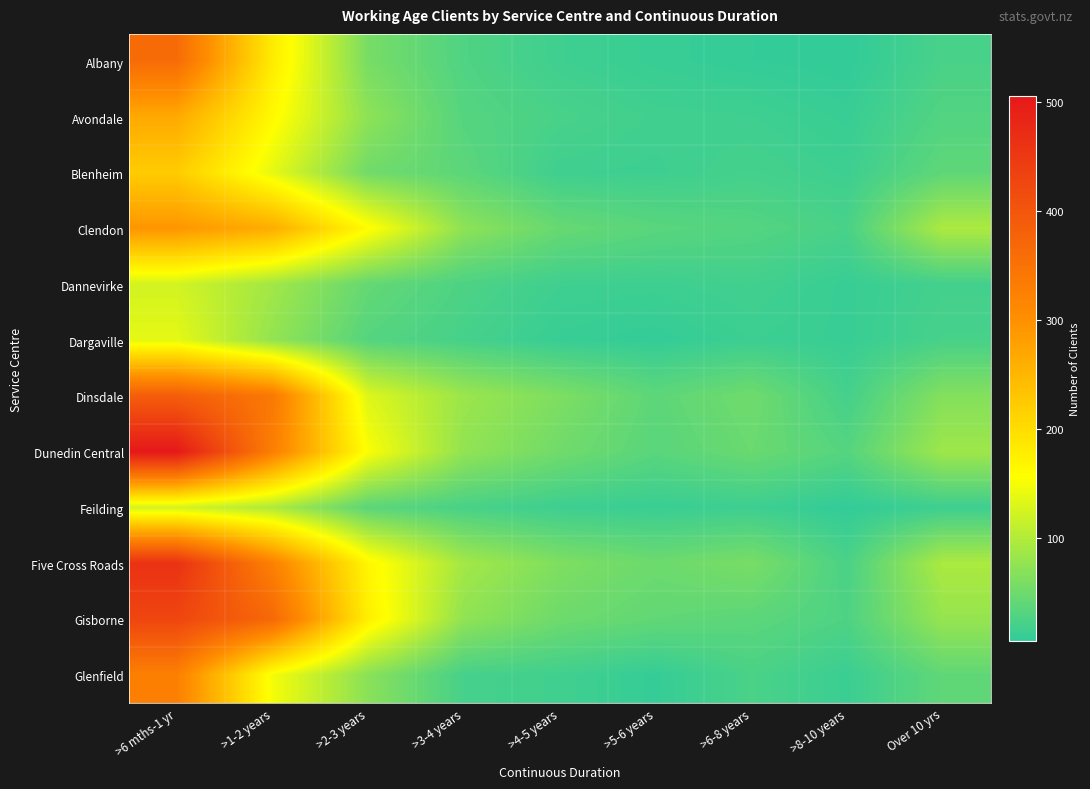

At how many categories does at least one series exceed 280?

2